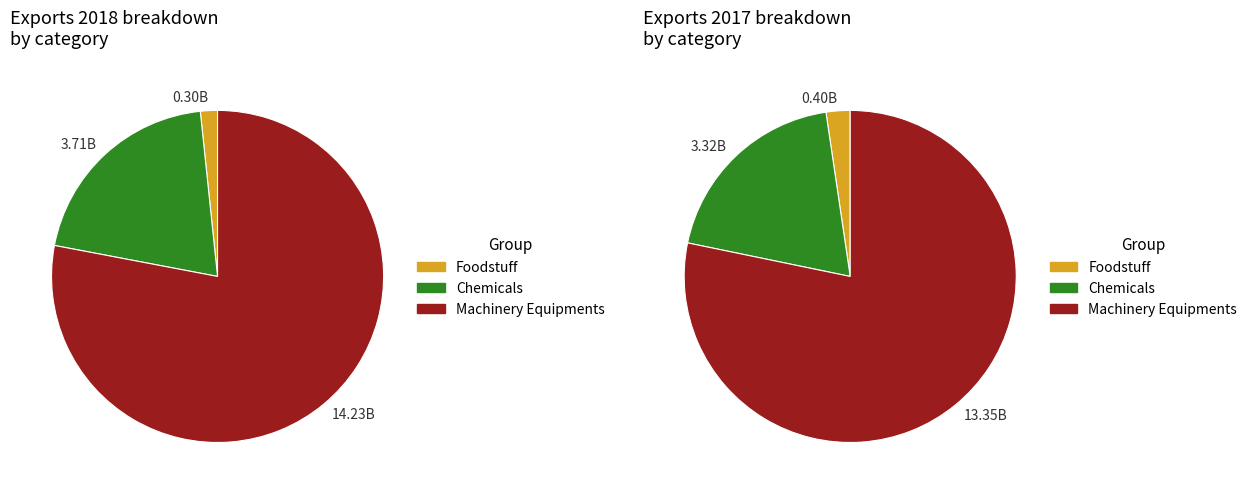

Is it true that 2017 is 38% of the pie?

False